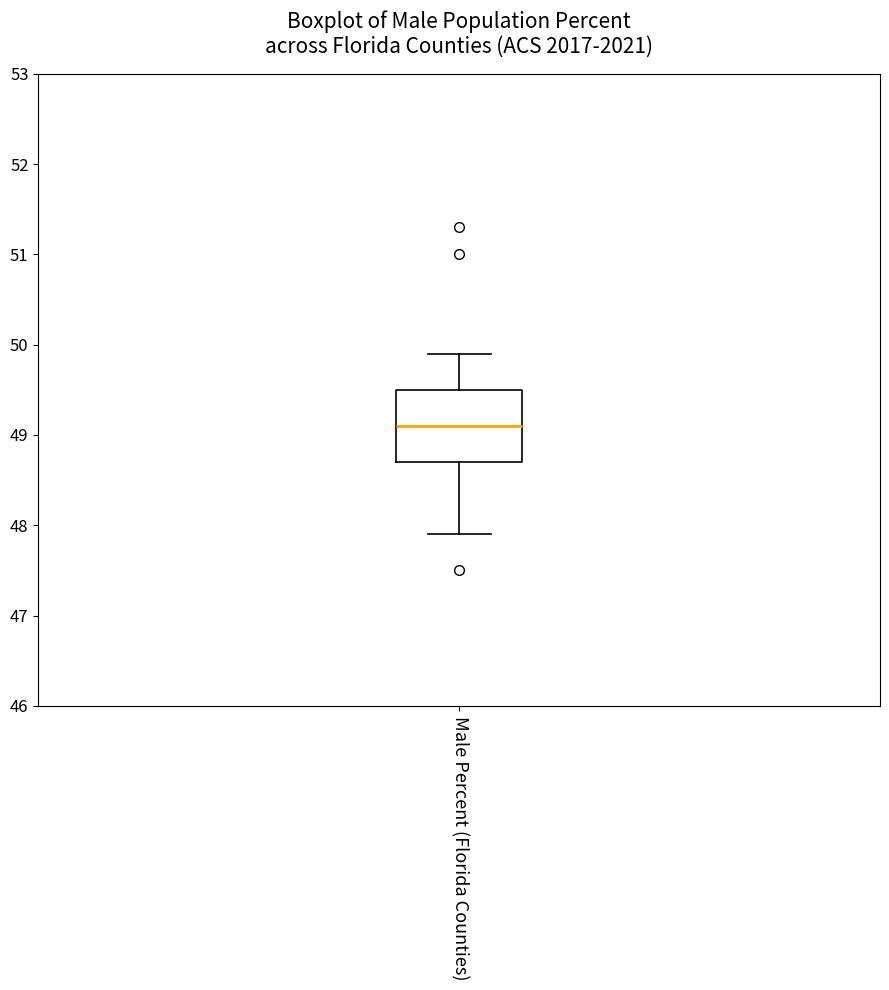

Read this box plot against the y-axis: the position of the median line, the range covered by the box, and the ends of both whiskers. The values are not printed on the chart, so give them approximately, as read against the axis.

median 49.1, box 48.7 to 49.5, whiskers 47.9 to 49.9